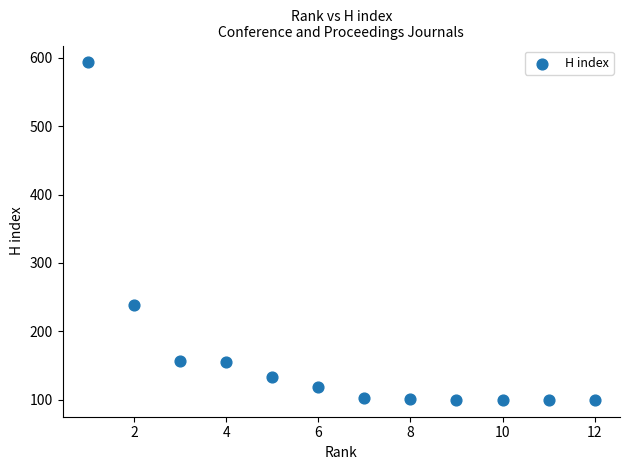

What is the range of X values (max minus min)?

11